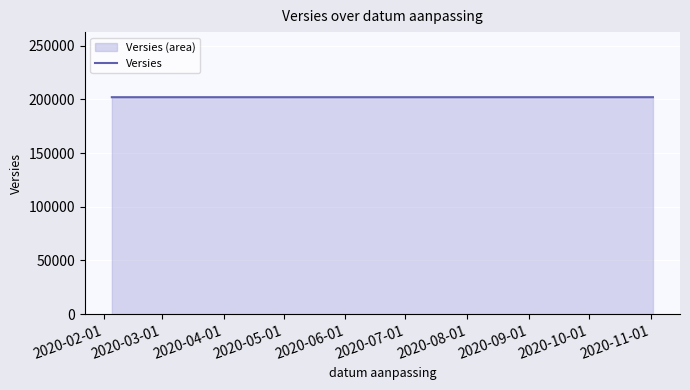

Does the chart display data point markers on the line(s)?

No